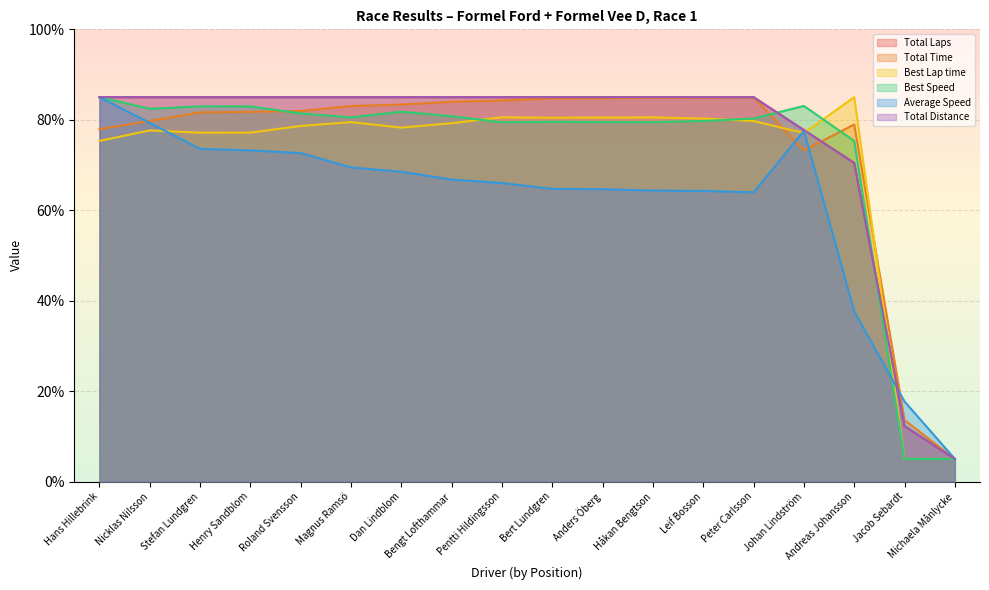

Is it true that Total Distance equals 56.1 at Roland Svensson?

False